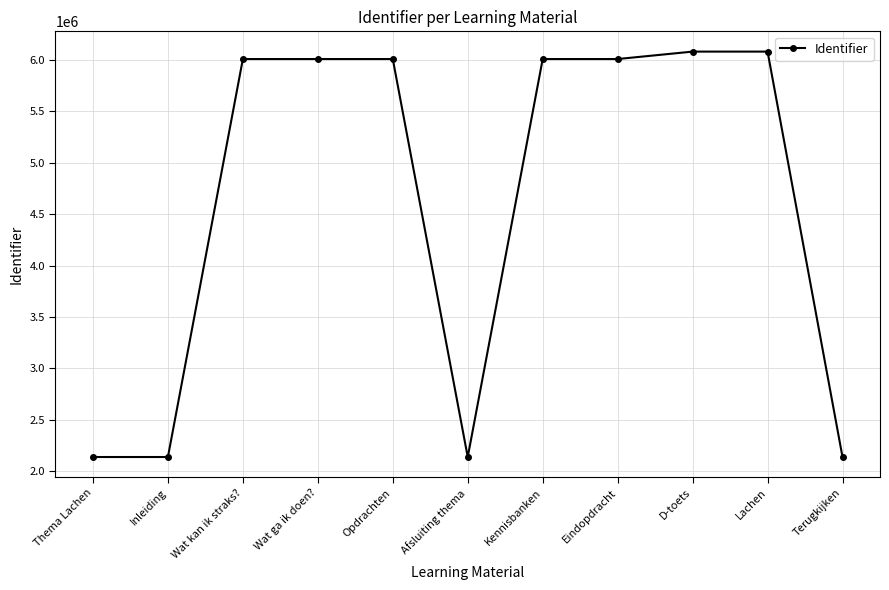

The value at Eindopdracht is 9768088. True or false?

False